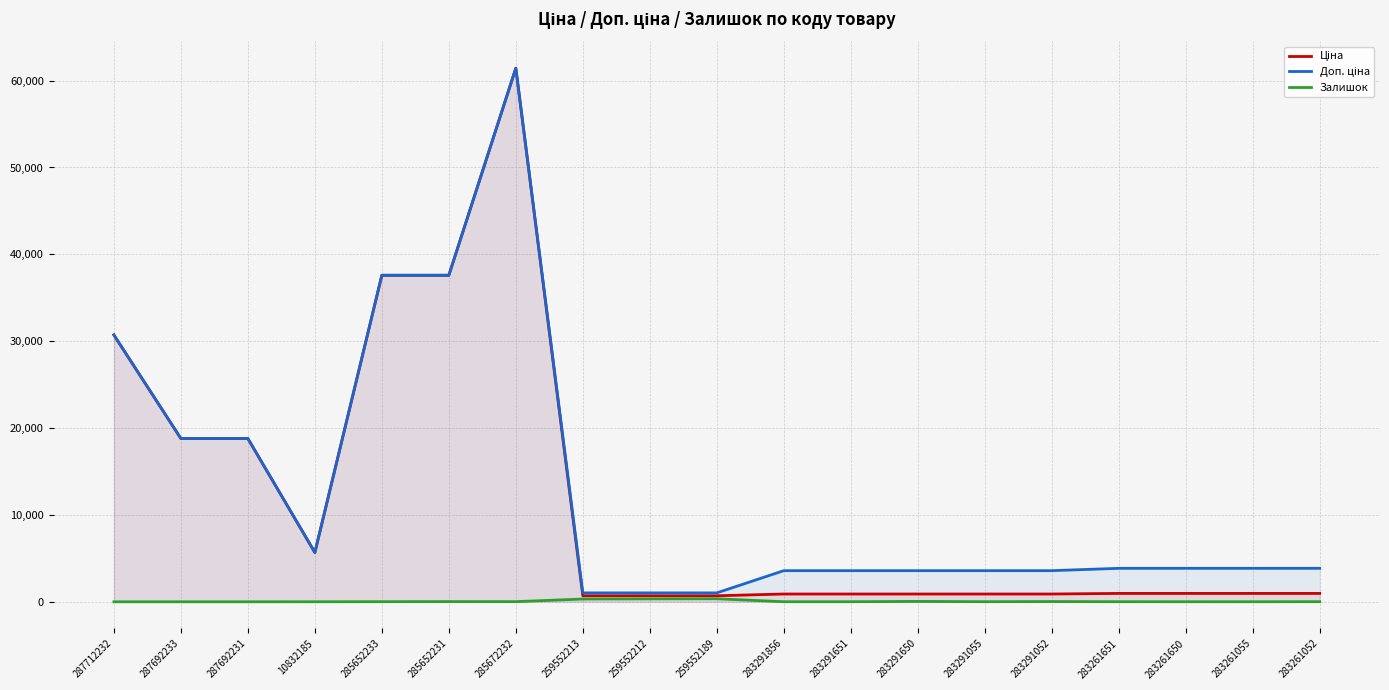

What are all the series names shown in the legend?

Ціна, Доп. ціна, Залишок